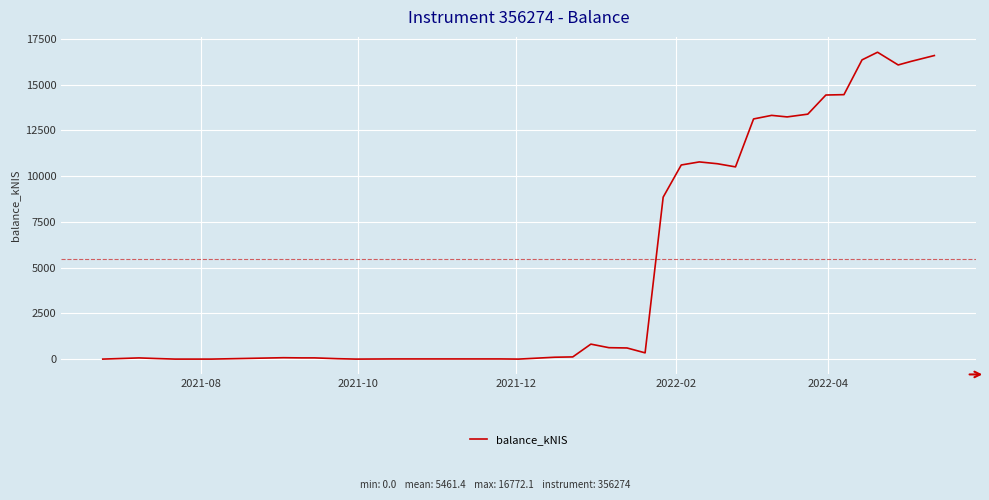

What is the greatest value displayed?

16772.1